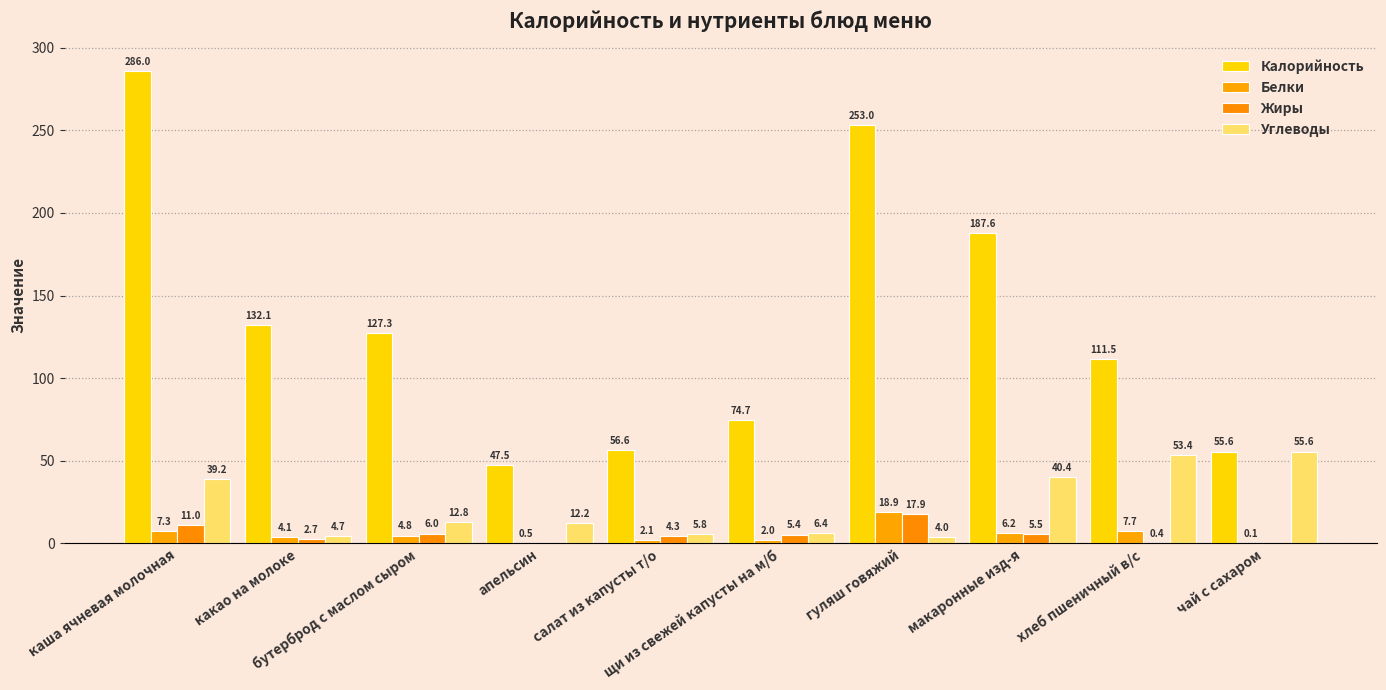

The value of Жиры at каша ячневая молочная is 11.0. True or false?

True